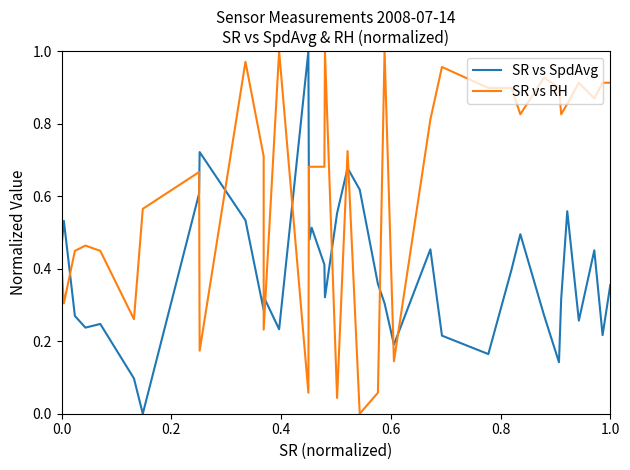

What is the difference between the highest and lowest values at 0.6?

0.2